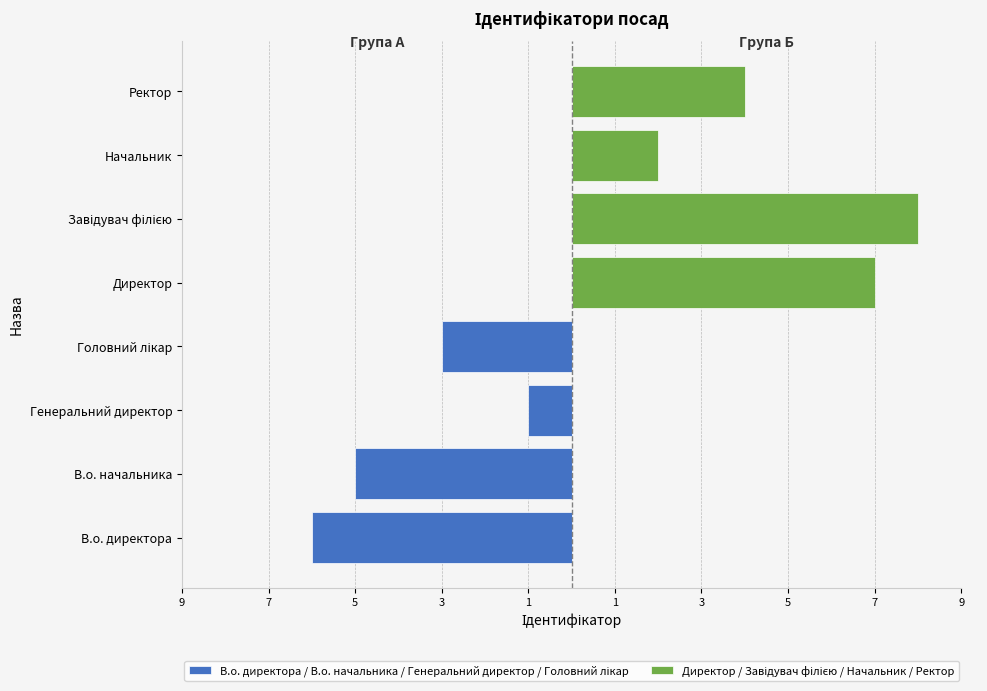

What is the sum of the Директор / Завідувач філією / Начальник / Ректор values at Начальник and Ректор?

6